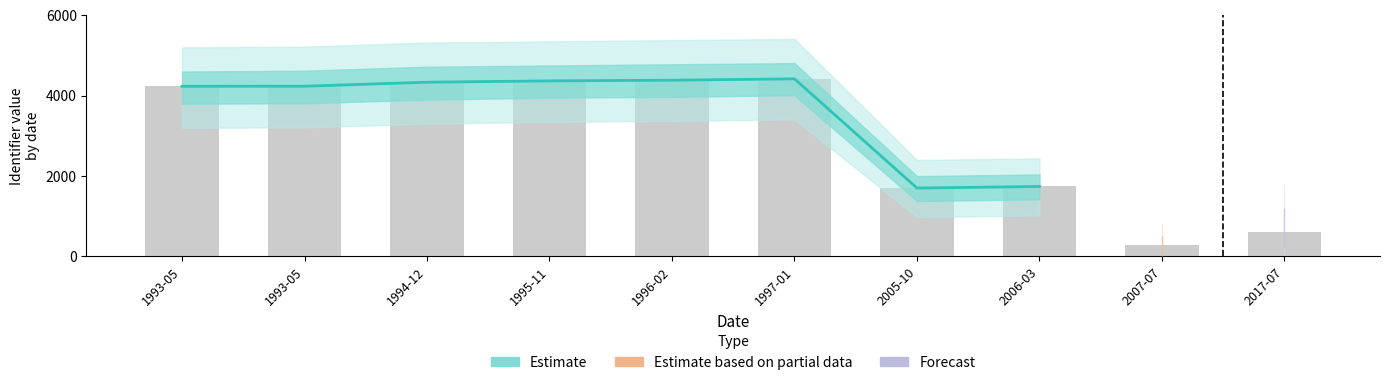

Reading left to right, extract all data points from this chart.

4233	4235	4334	4367	4384	4418	1702	1741